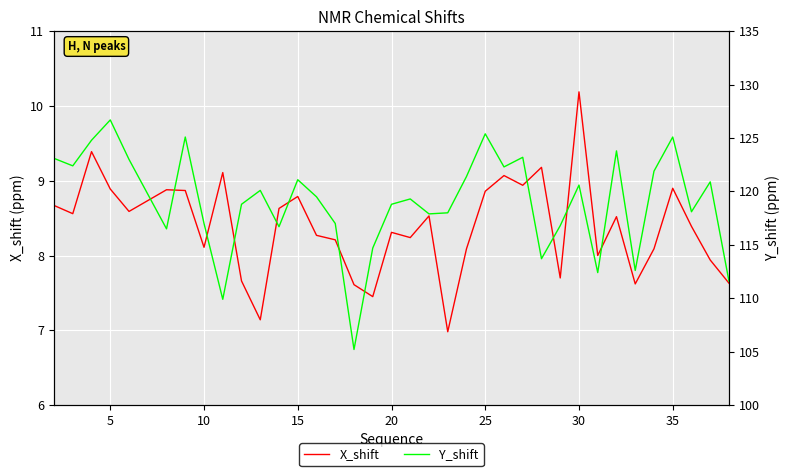

What is the maximum value for X_shift?

10.2